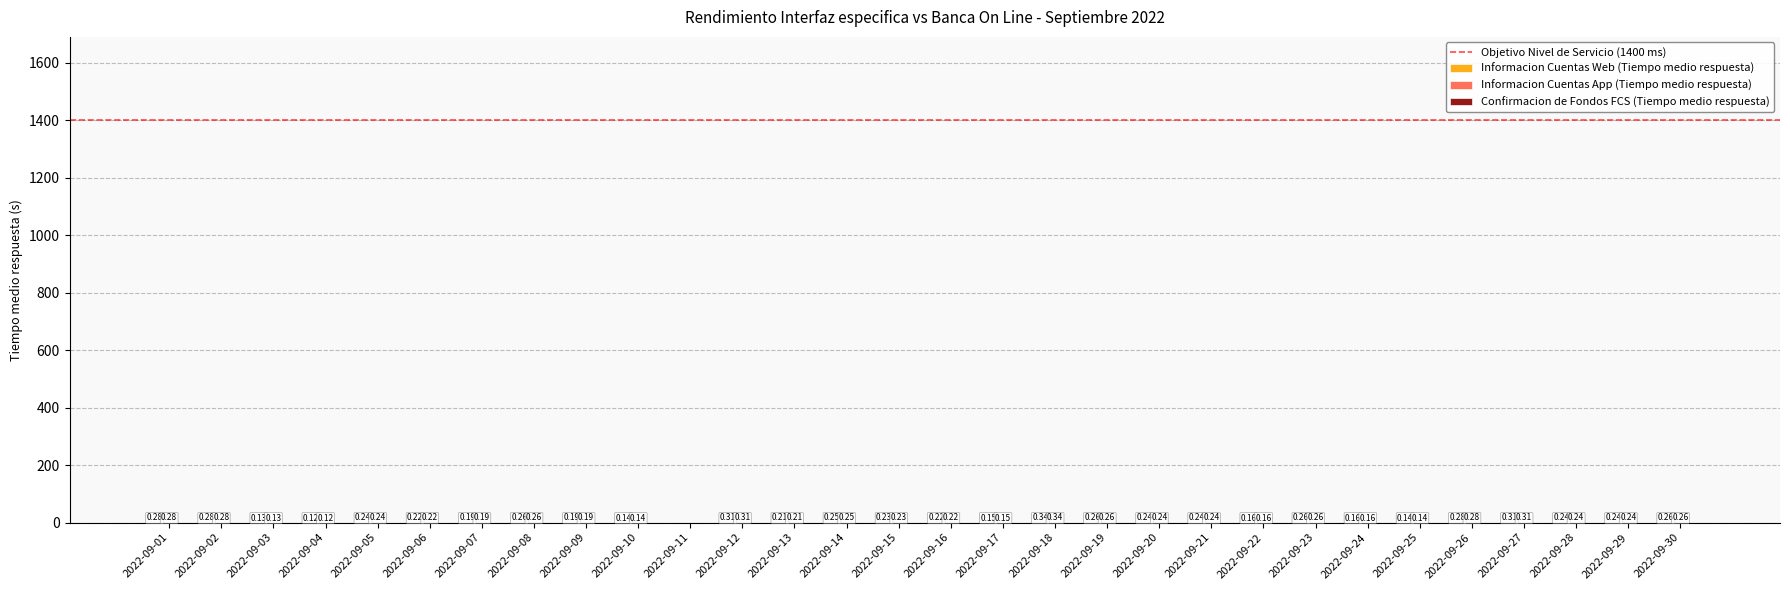

What is the total value across all series at 2022-09-14?

0.5